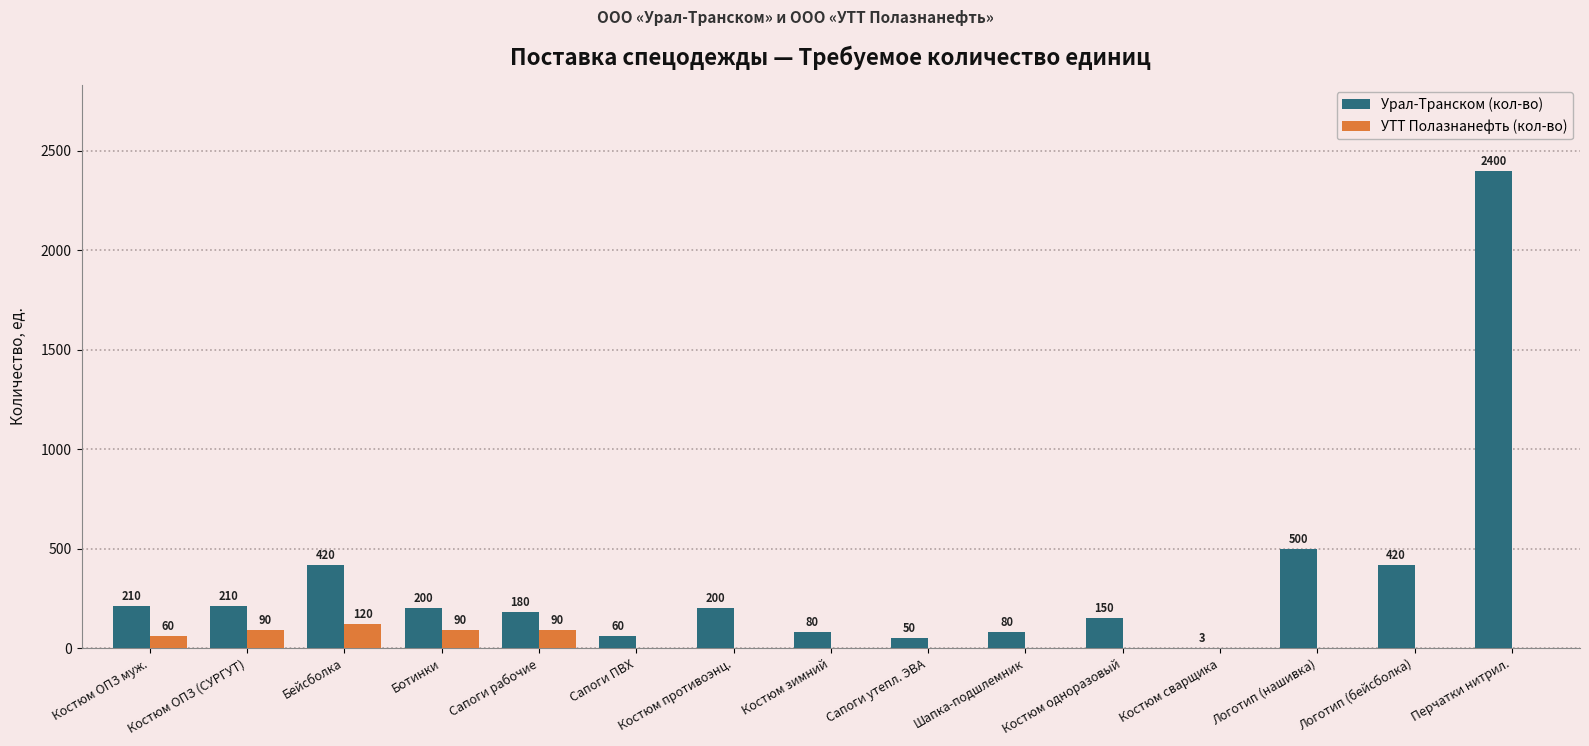

At which category is the sum across all series the highest?

Перчатки нитрил.